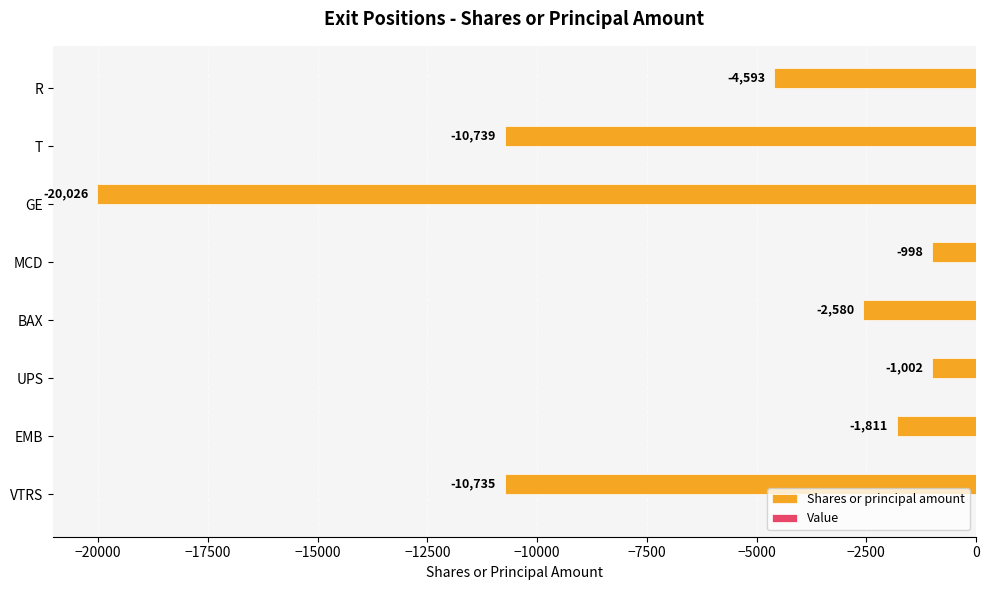

List the labels in order of value, smallest first.

GE, T, VTRS, R, BAX, EMB, UPS, MCD